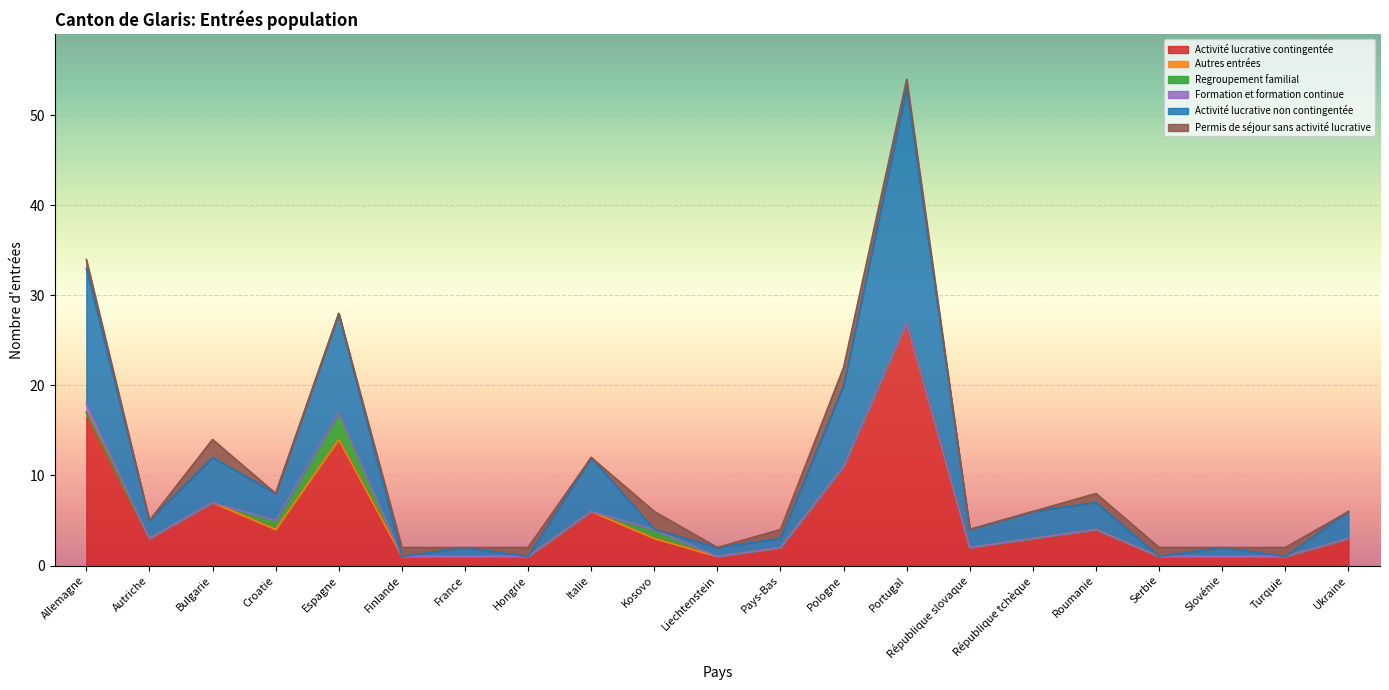

What are all the series names shown in the legend?

Activité lucrative contingentée, Autres entrées, Regroupement familial, Formation et formation continue, Activité lucrative non contingentée, Permis de séjour sans activité lucrative